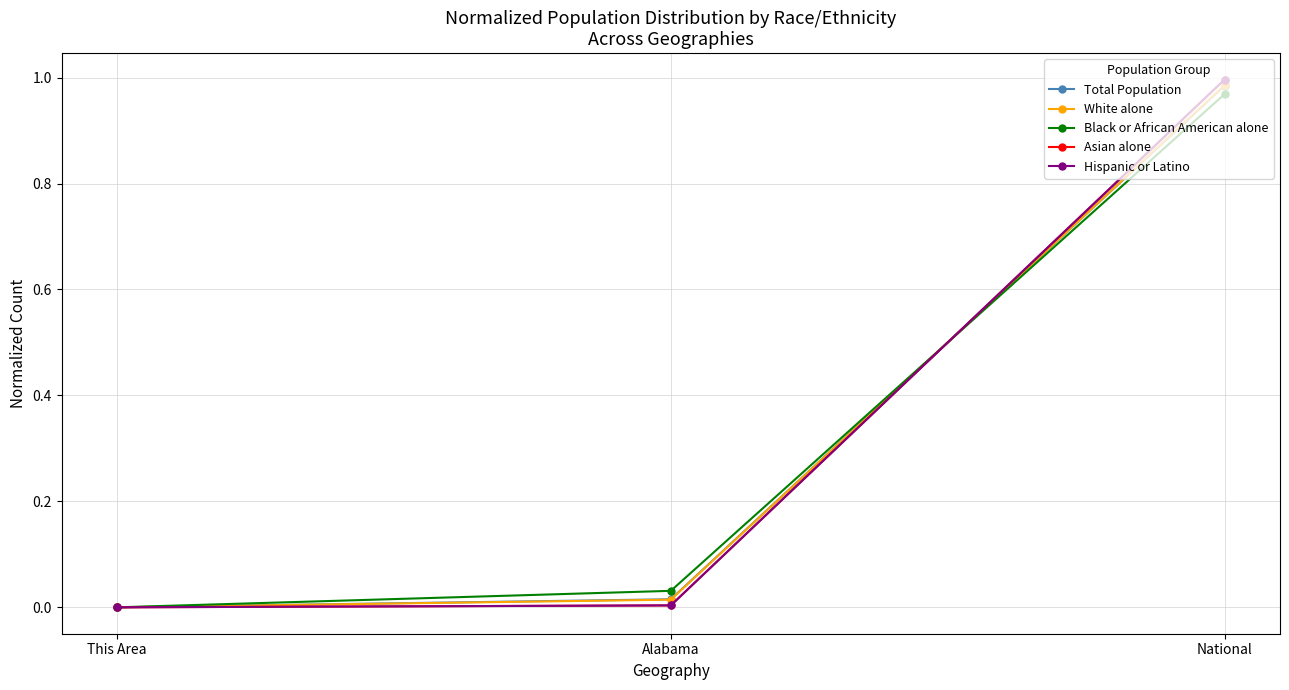

At which category is the sum across all series the highest?

National